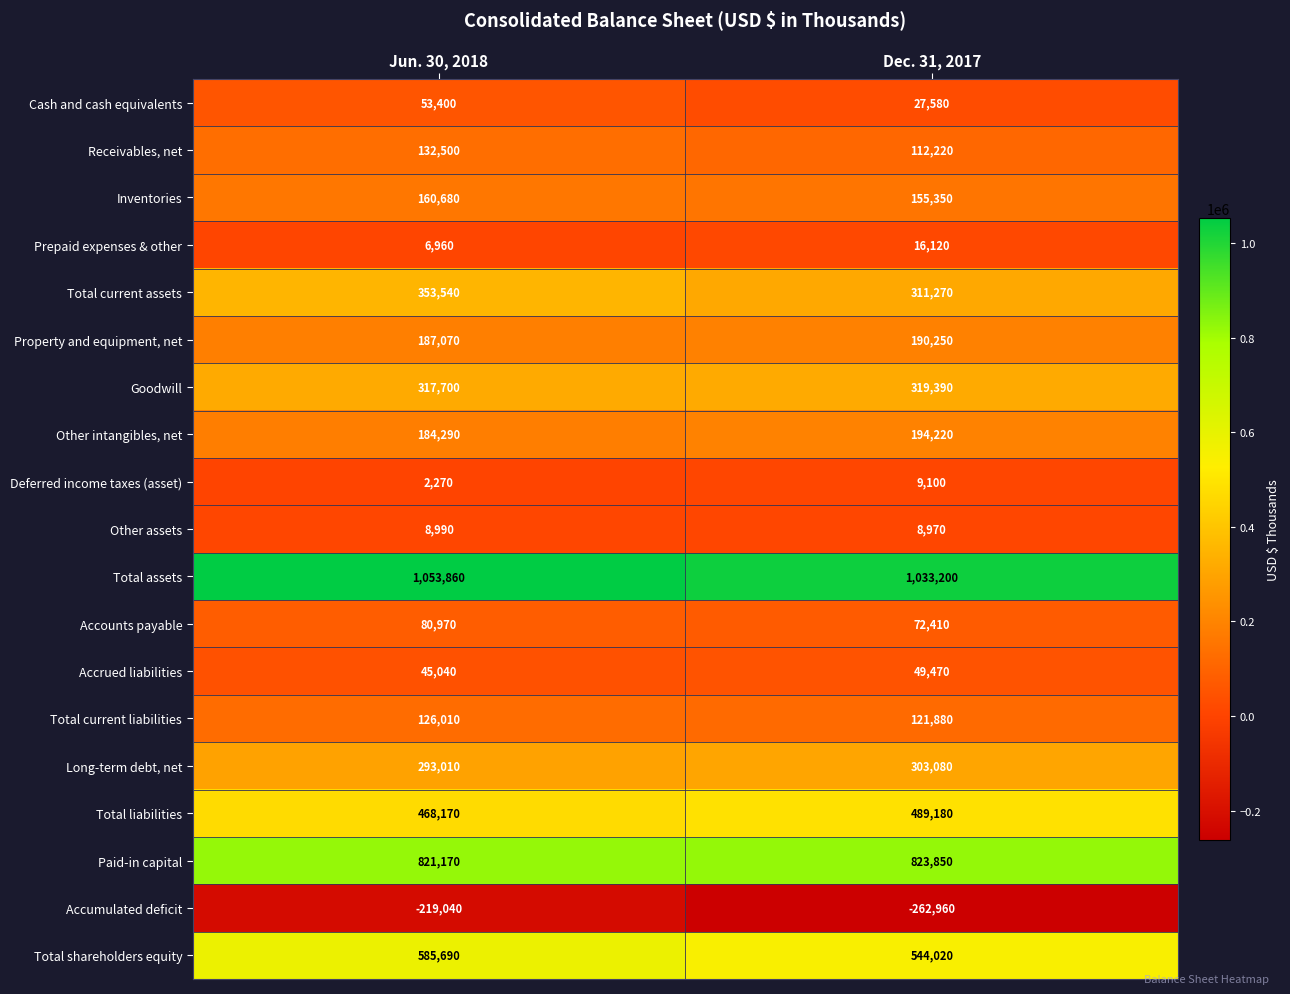

Which series has the widest spread of values?

Accumulated deficit